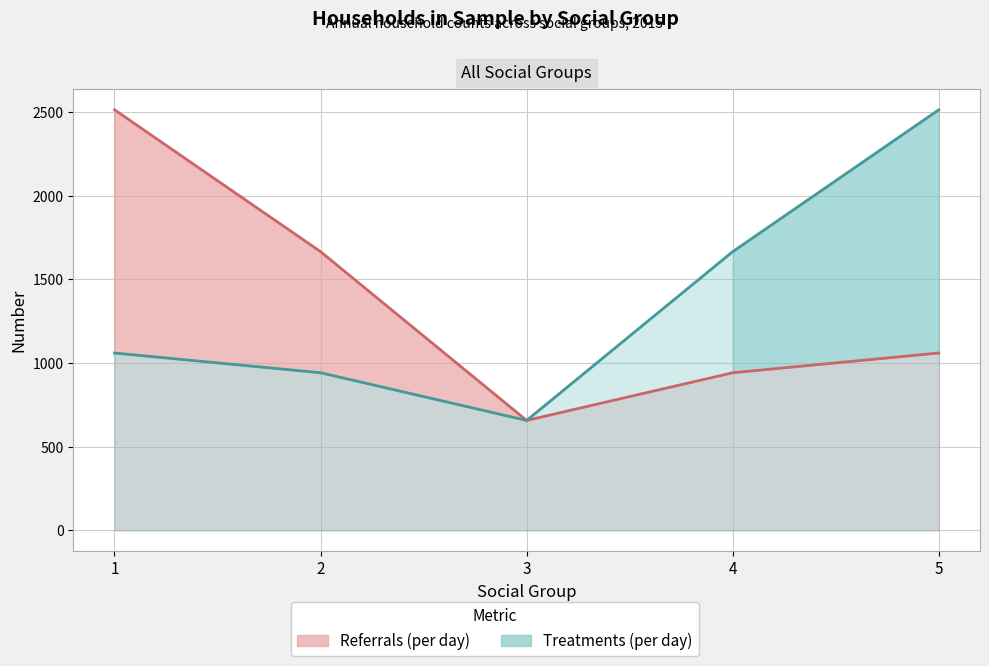

What is the sum of the Treatments (per day) values at 2 and 4?

2608